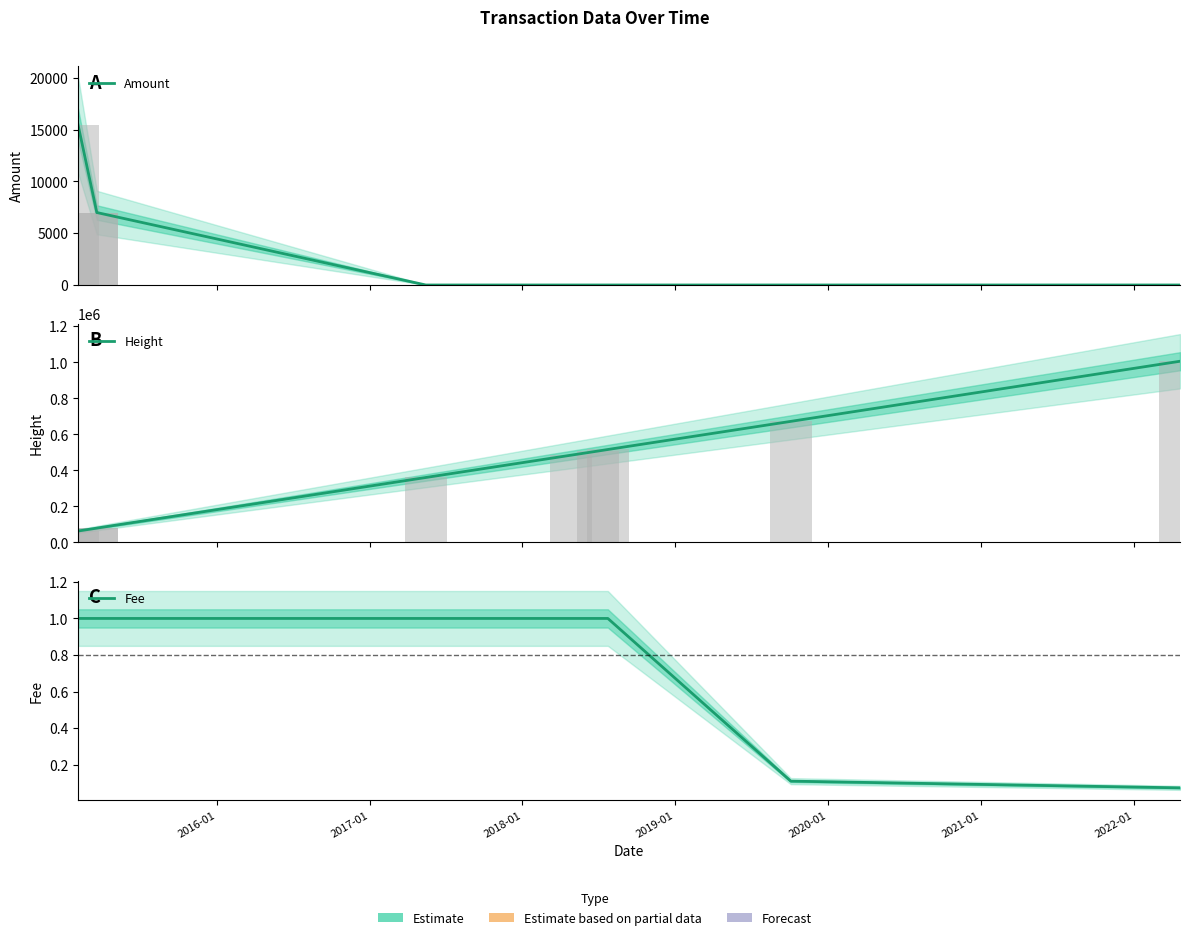

Rank the series by their maximum value, from lowest to highest.

Fee, Amount, Height